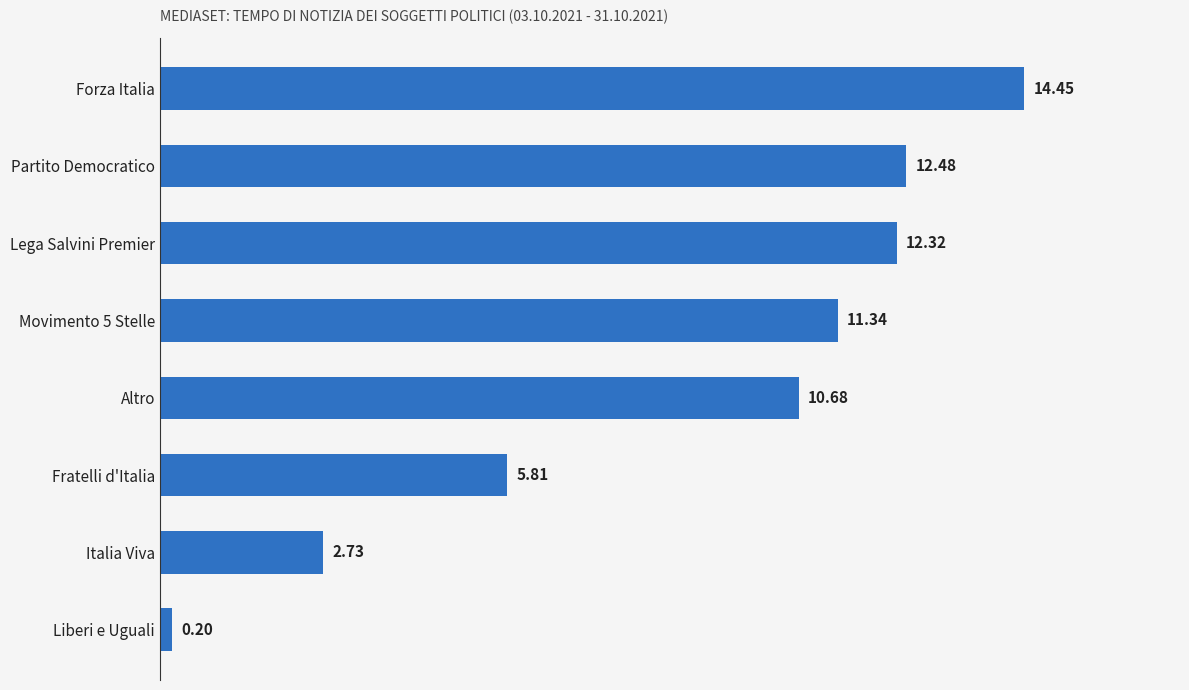

What is the ratio of the value at Altro to the value at Lega Salvini Premier?

0.9